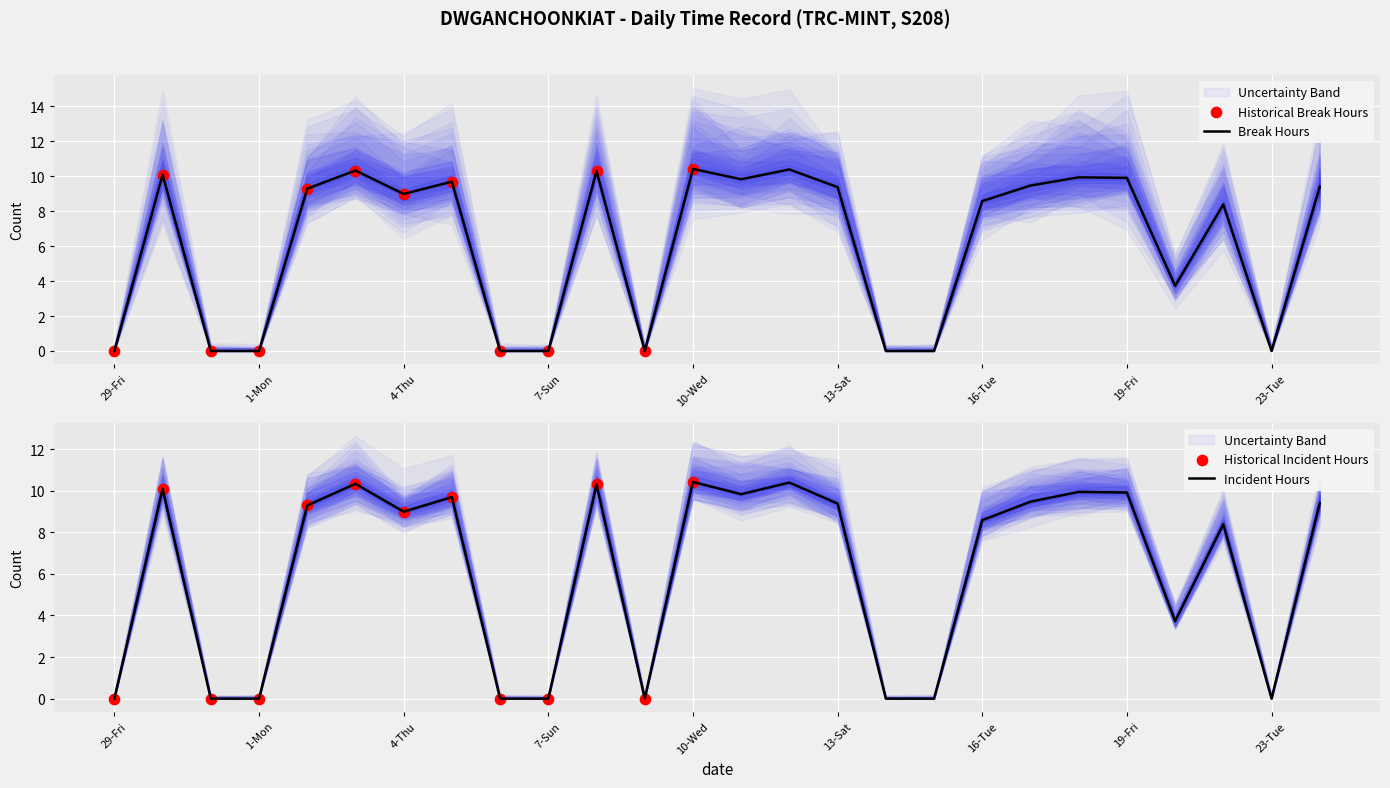

What is the change in value from 4-Thu to 24-Wed?

+0.4